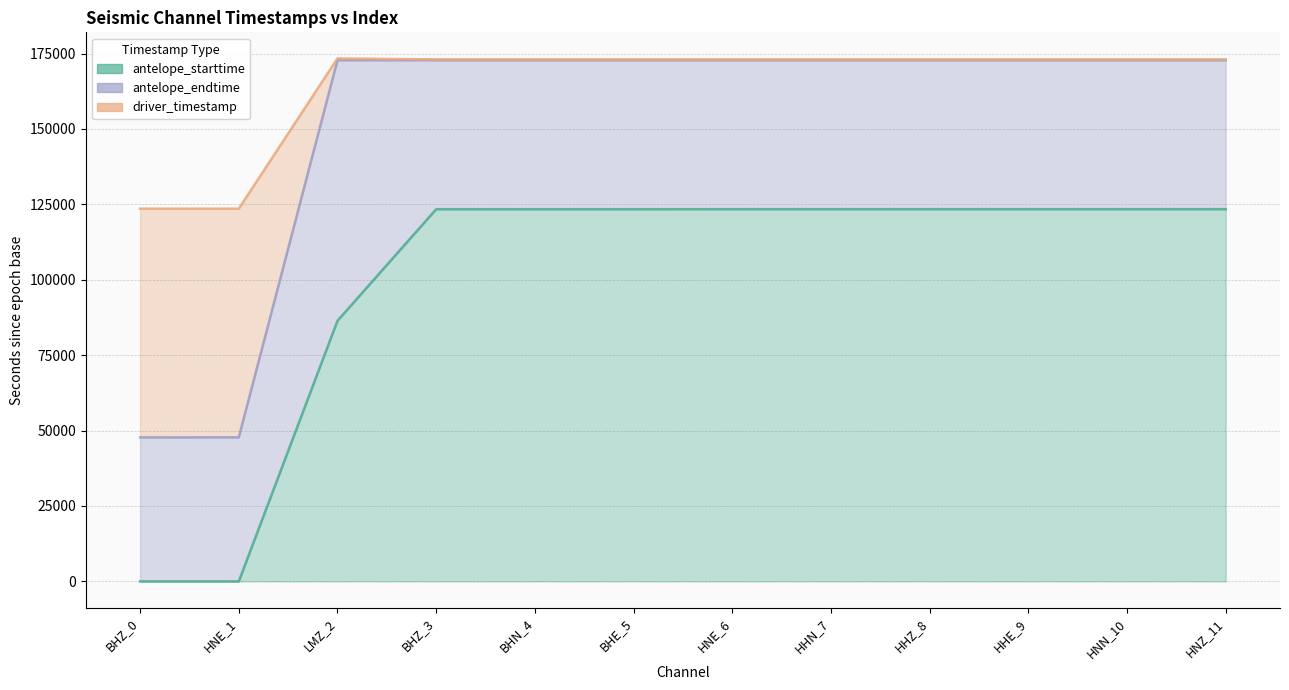

Count the number of data series in this chart.

3